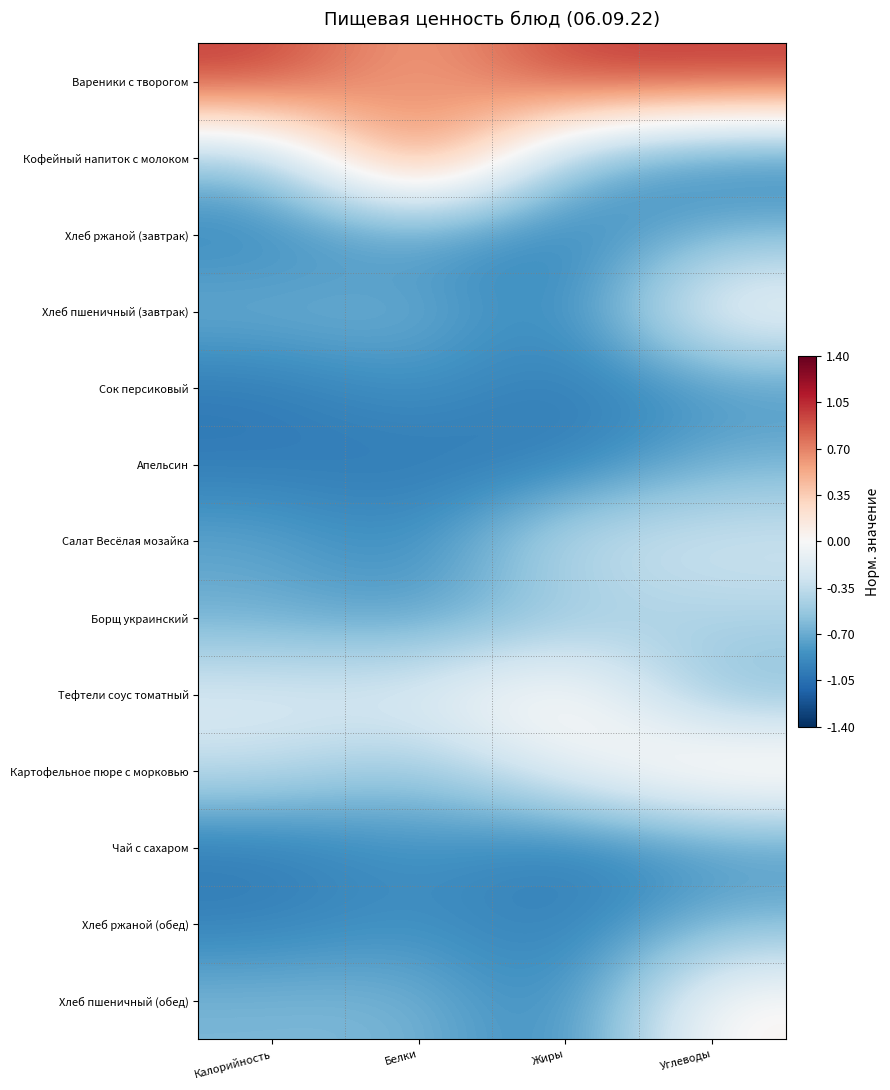

What is the spread (max minus min) of values at Белки?

2.0